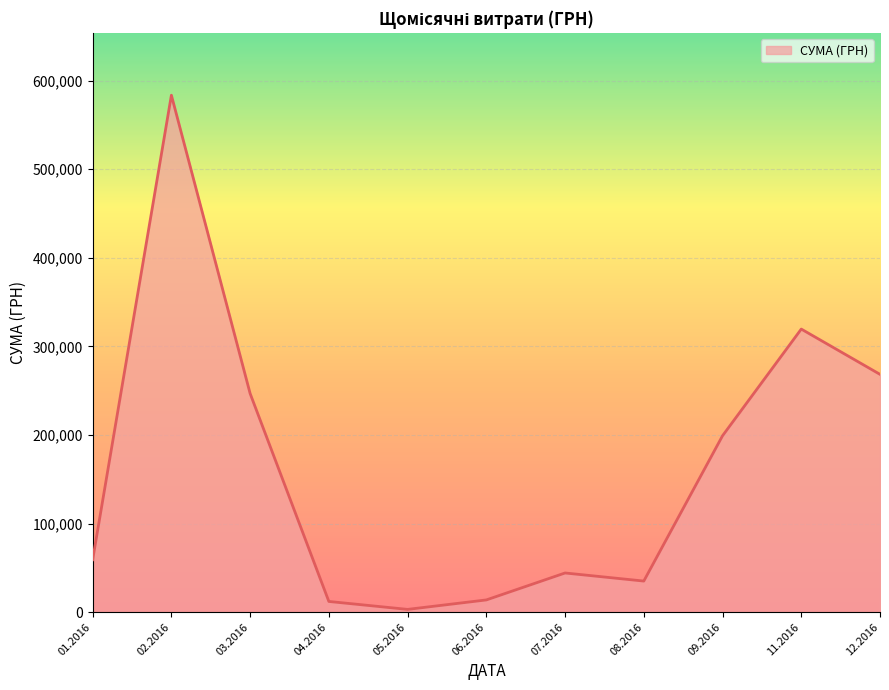

What is the difference between the maximum and minimum values?

580399.0